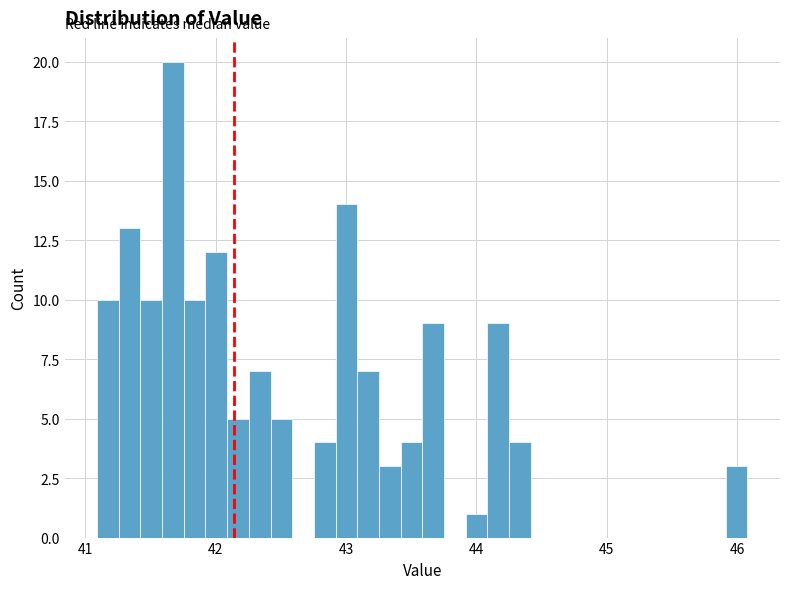

Read against the x-axis, roughly where is the centre of the tallest bar?

41.7